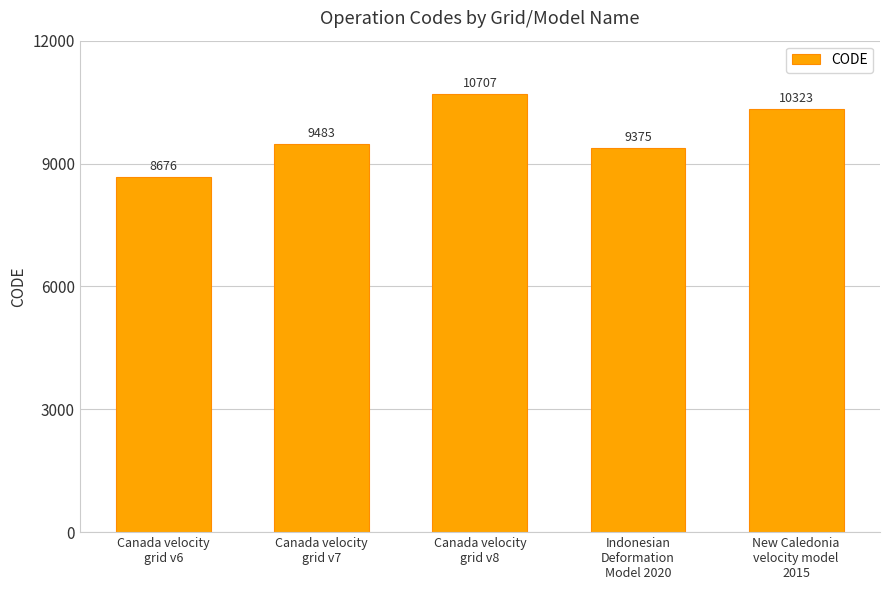

Reading left to right, transcribe all the data shown in this chart.

Canada velocity
grid v6=8676	Canada velocity
grid v7=9483	Canada velocity
grid v8=10707	Indonesian
Deformation
Model 2020=9375	New Caledonia
velocity model
2015=10323